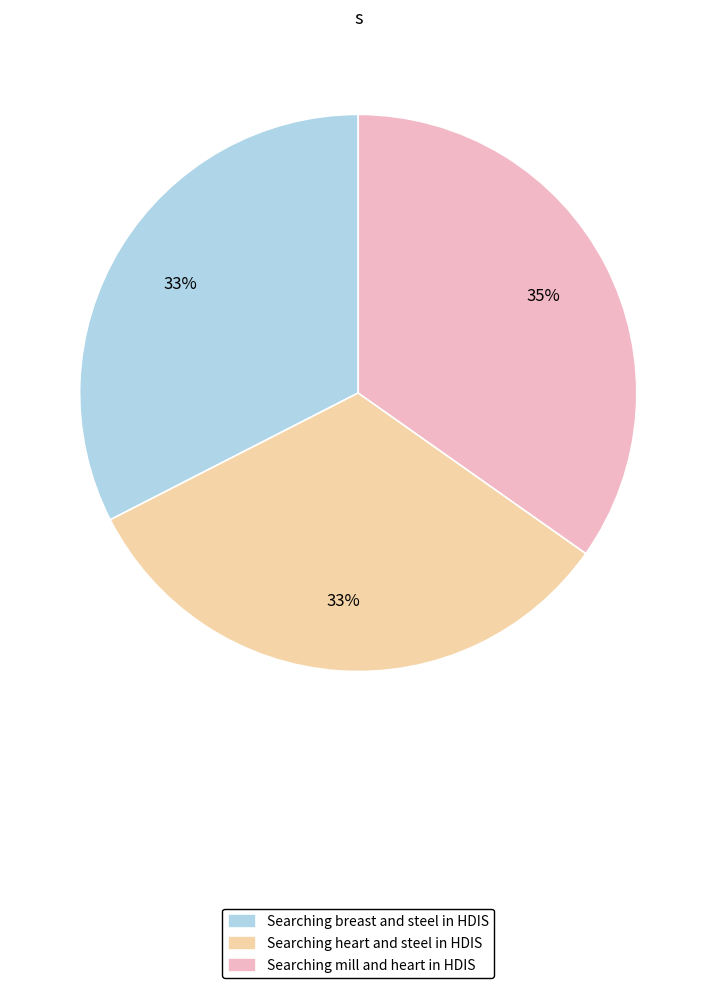

Which category has the biggest portion of the pie?

Searching mill and heart in HDIS